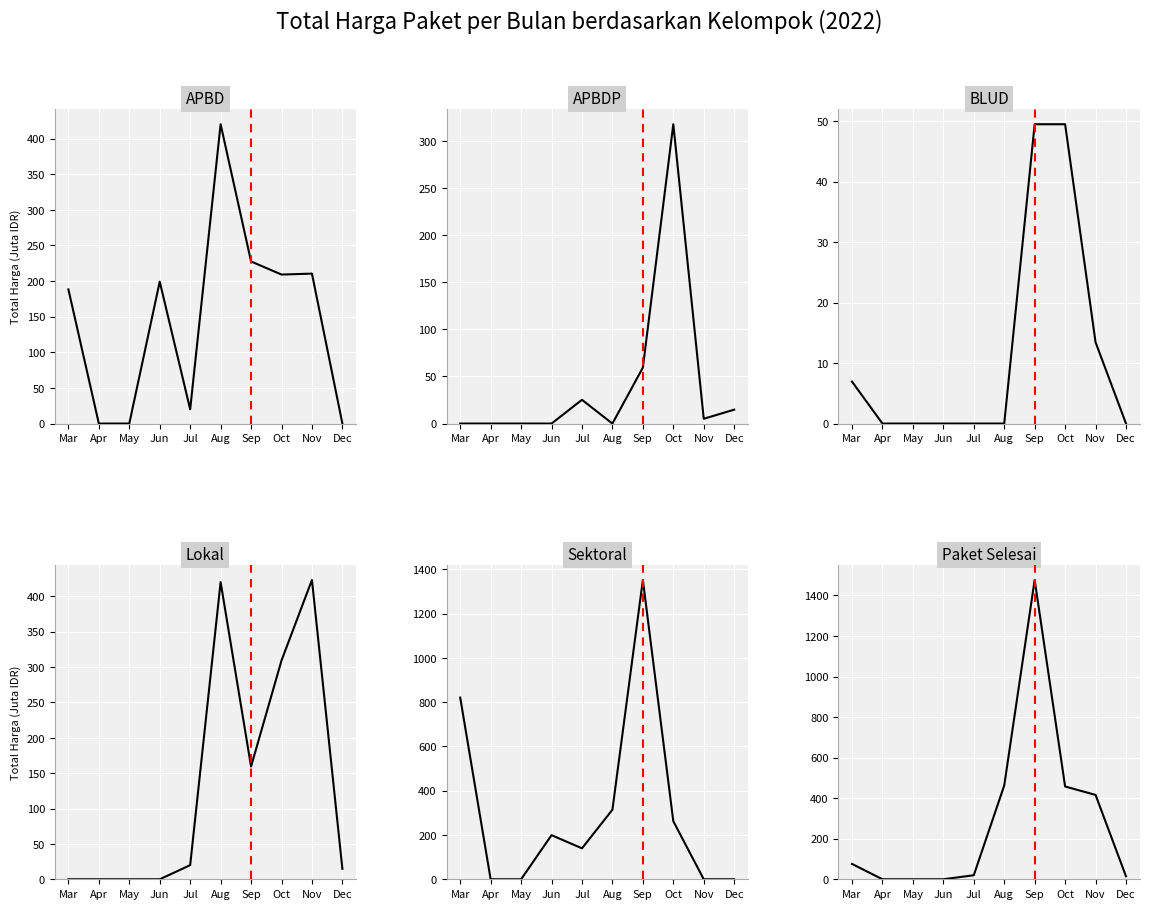

Which series has the largest range (max minus min)?

Paket Selesai